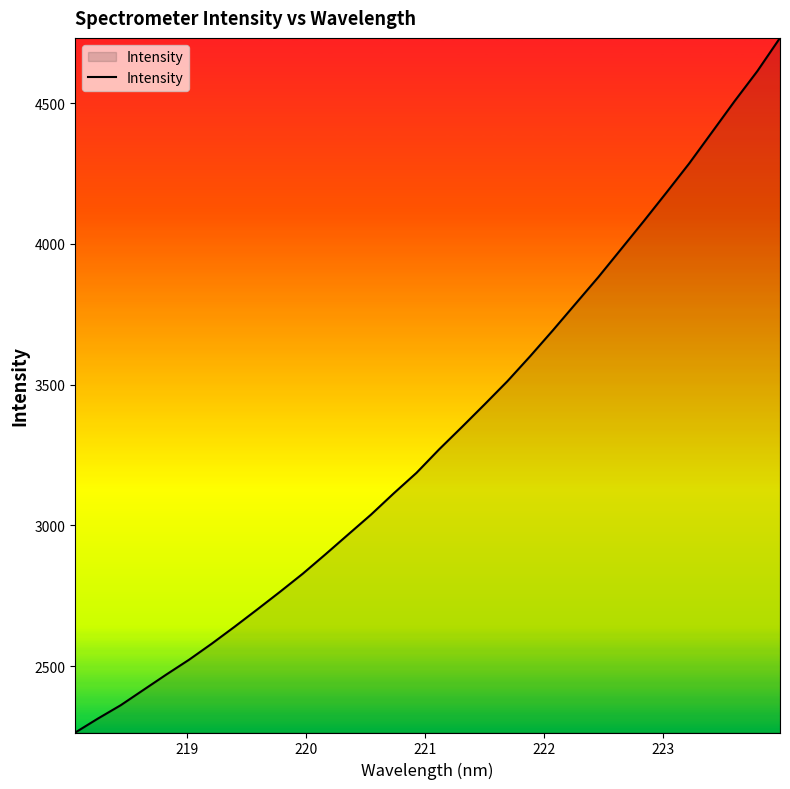

What is the difference between the maximum and minimum values?

2468.6